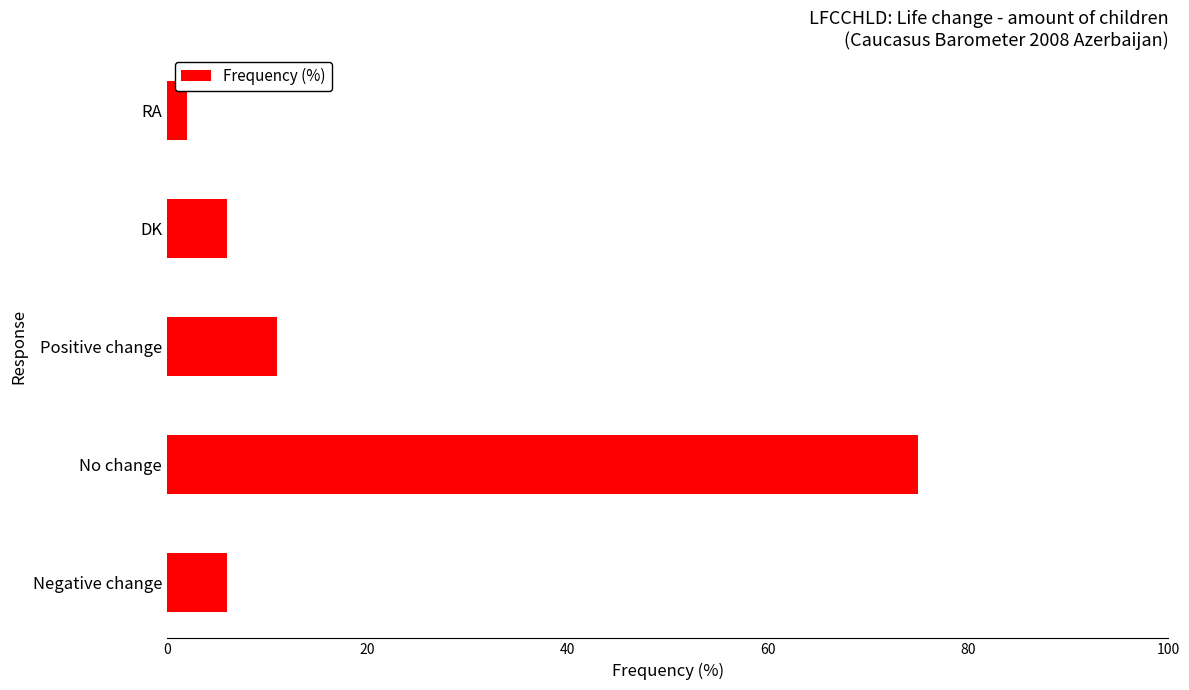

The chart shows a value of 9 at DK. True or false?

False